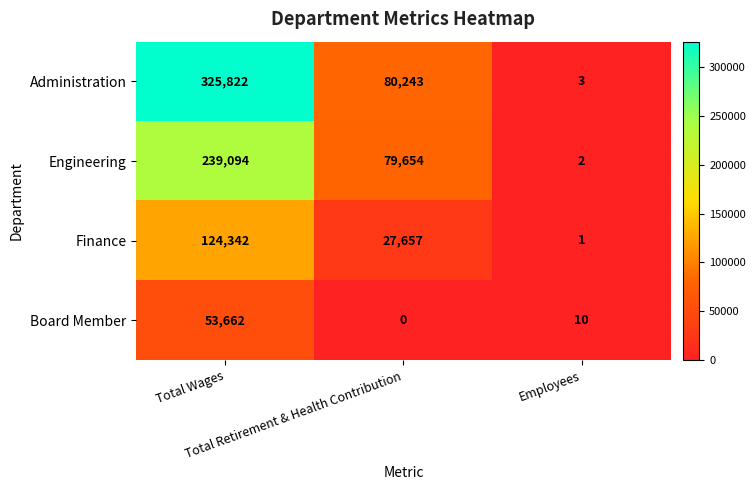

What is the average value of the Finance series?

50667